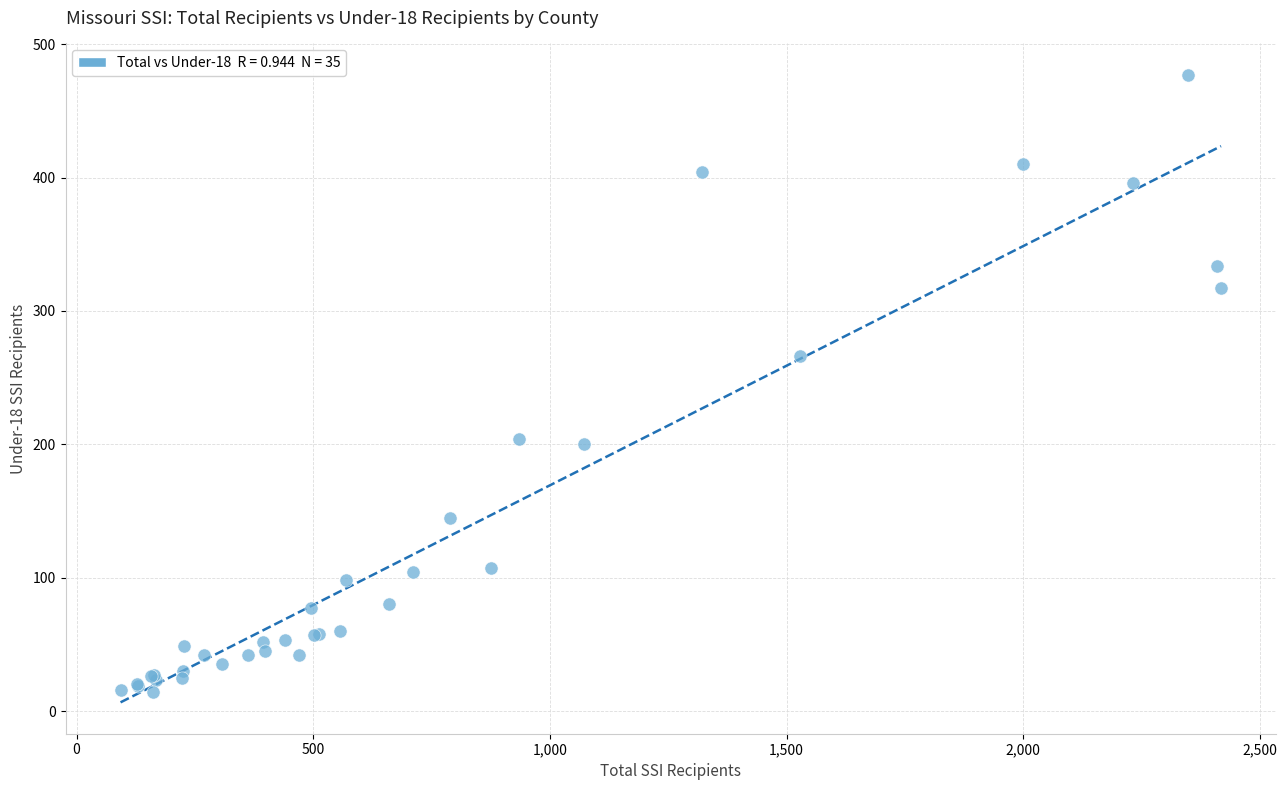

What Y value in the scatter plot is closest to 245?

266